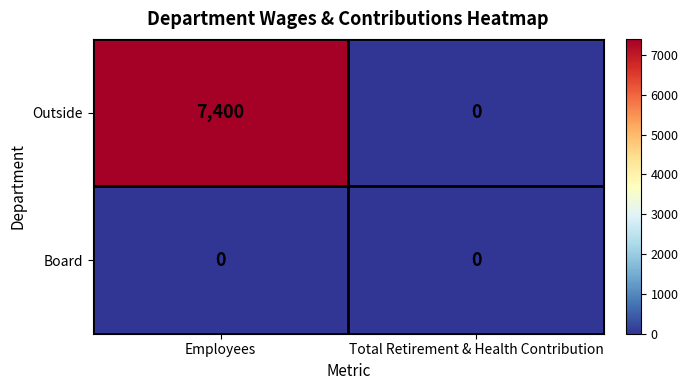

True or false: Outside has a value of 7400 at Employees.

True